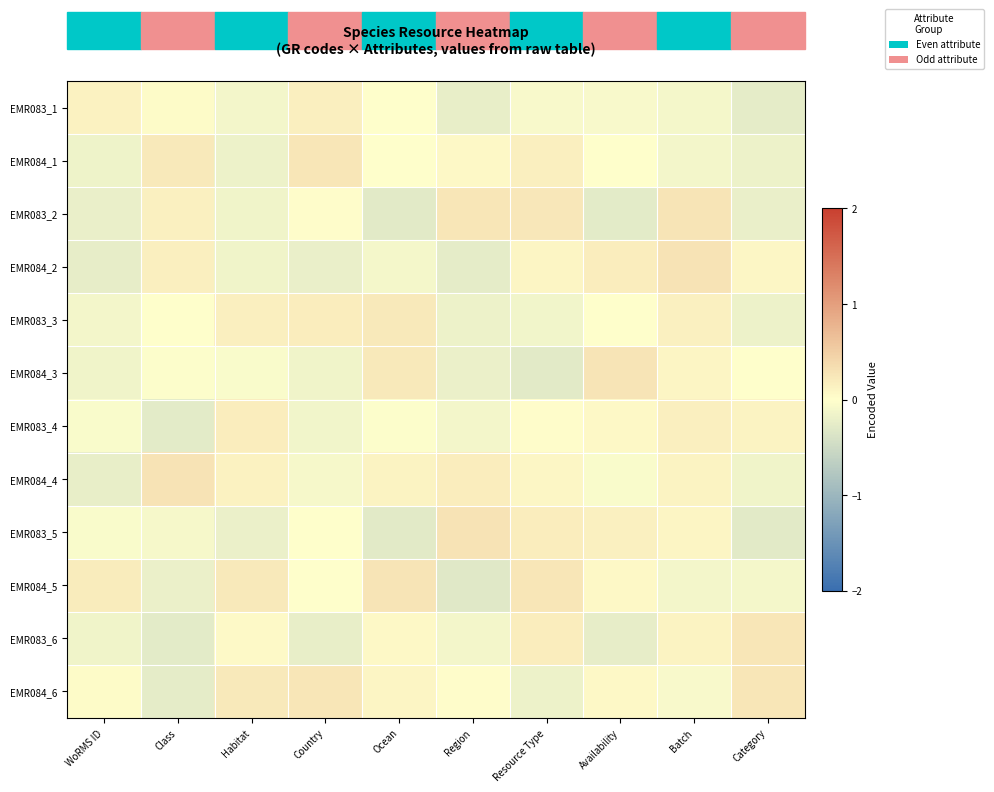

Which series has the largest range (max minus min)?

EMR084_5